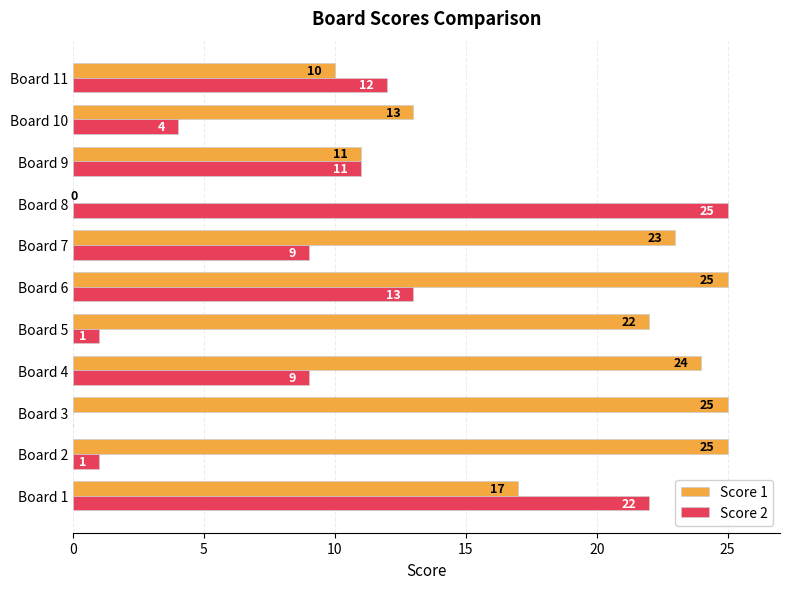

The value of Score 2 at Board 4 is 5. True or false?

False